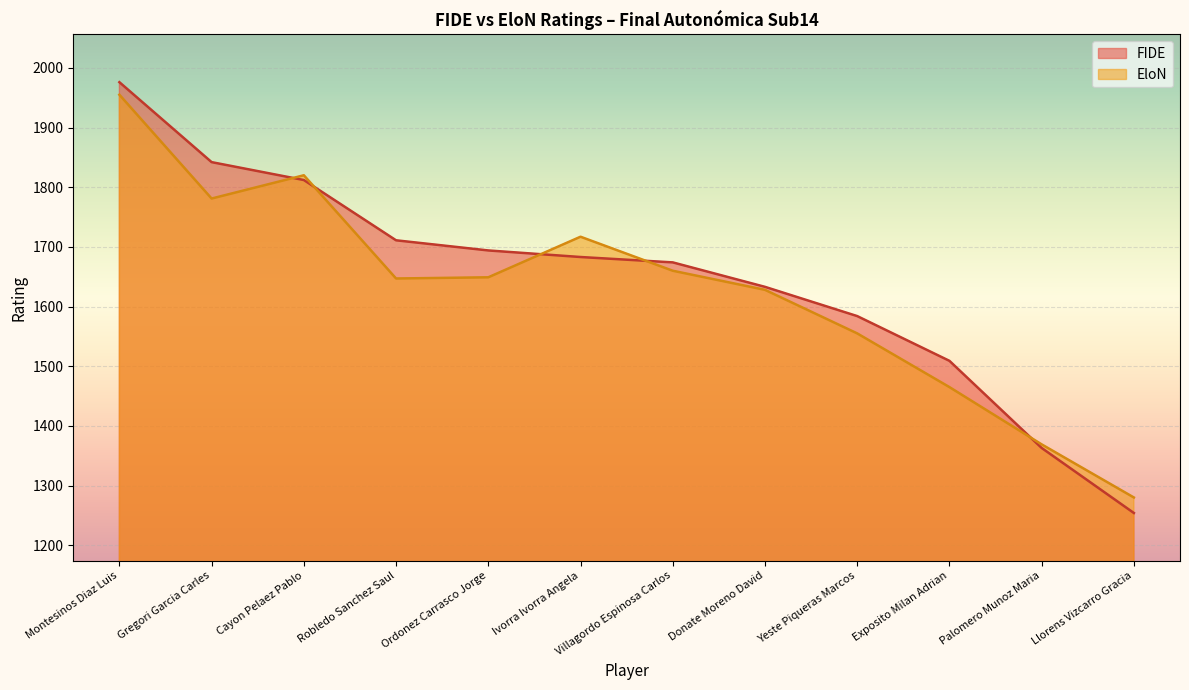

True or false: FIDE has more than 1 points higher than both neighbors.

False